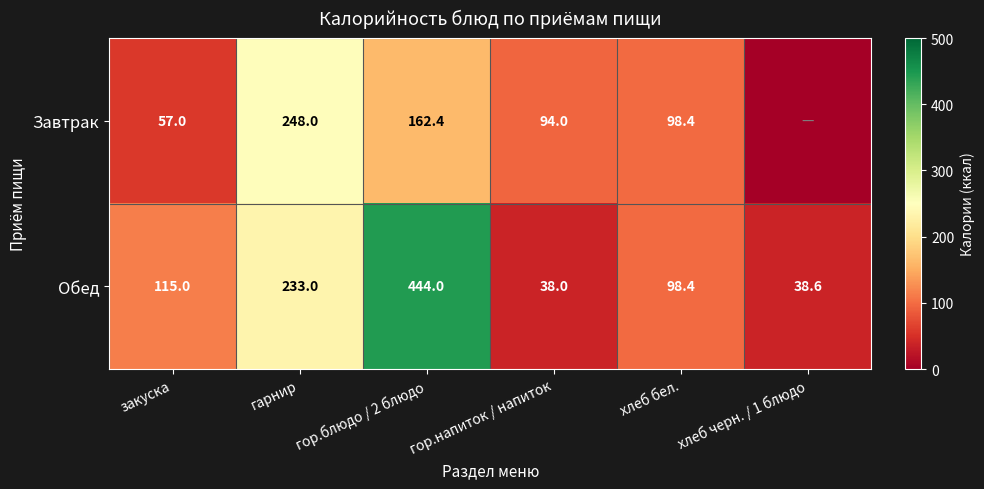

At how many categories does at least one series exceed 366?

1